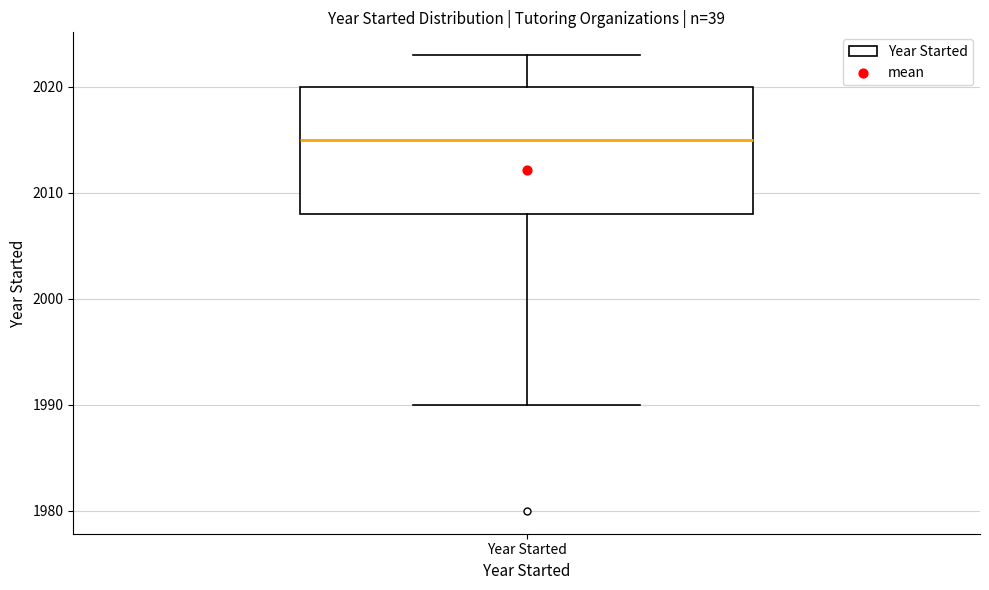

Transcribe this box plot: give where the median line is, the range the box spans, and where the two whiskers end, as read against the y-axis. The values are not printed on the chart, so give them approximately, as read against the axis.

median 2015, box 2008 to 2020, whiskers 1990 to 2023